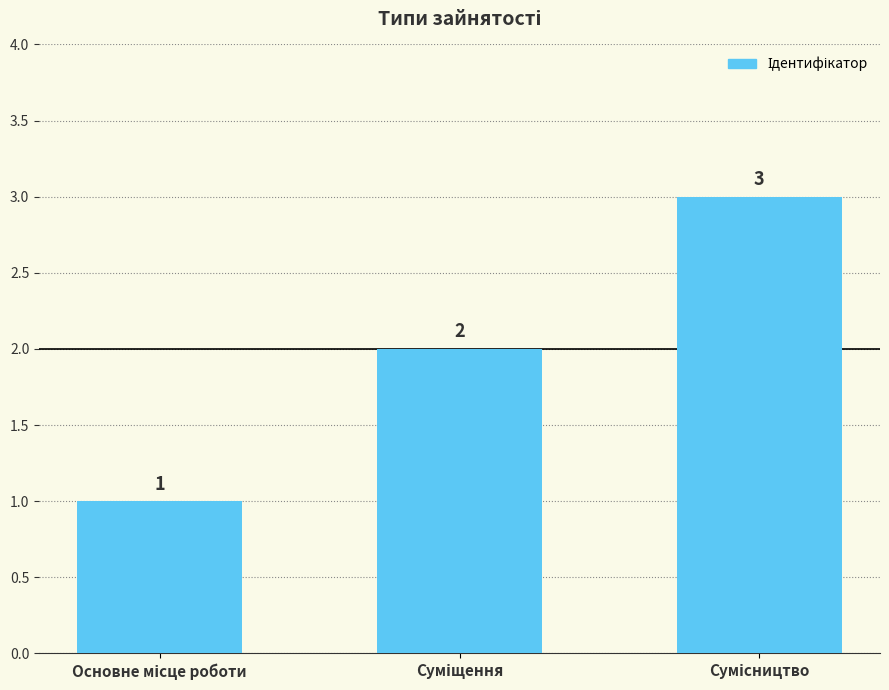

What is the value of the 2nd bar from the left?

2